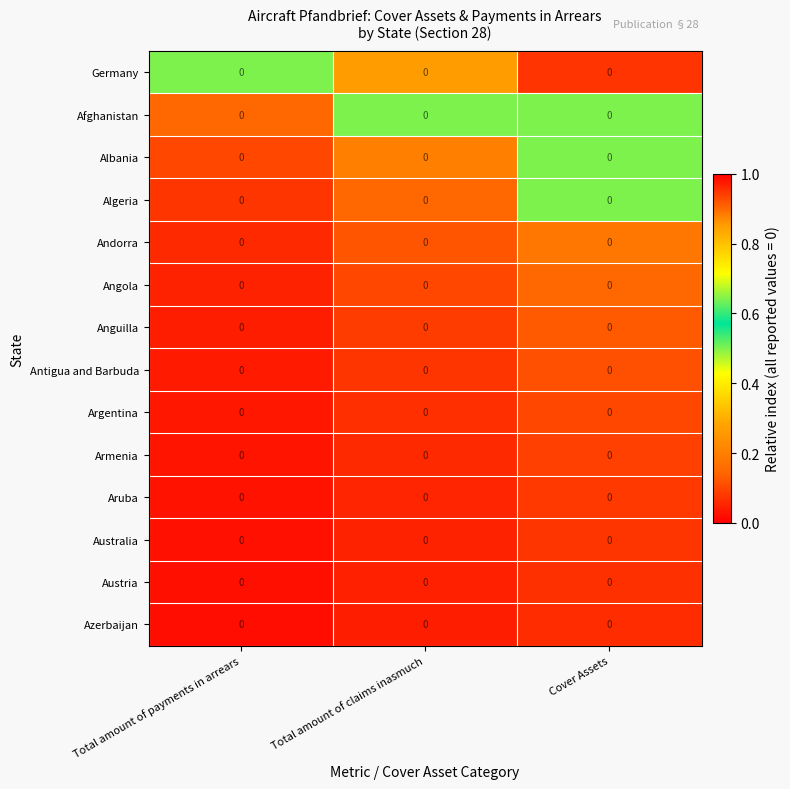

Between Cover Assets and Total amount of claims inasmuch, which is larger?

Cover Assets